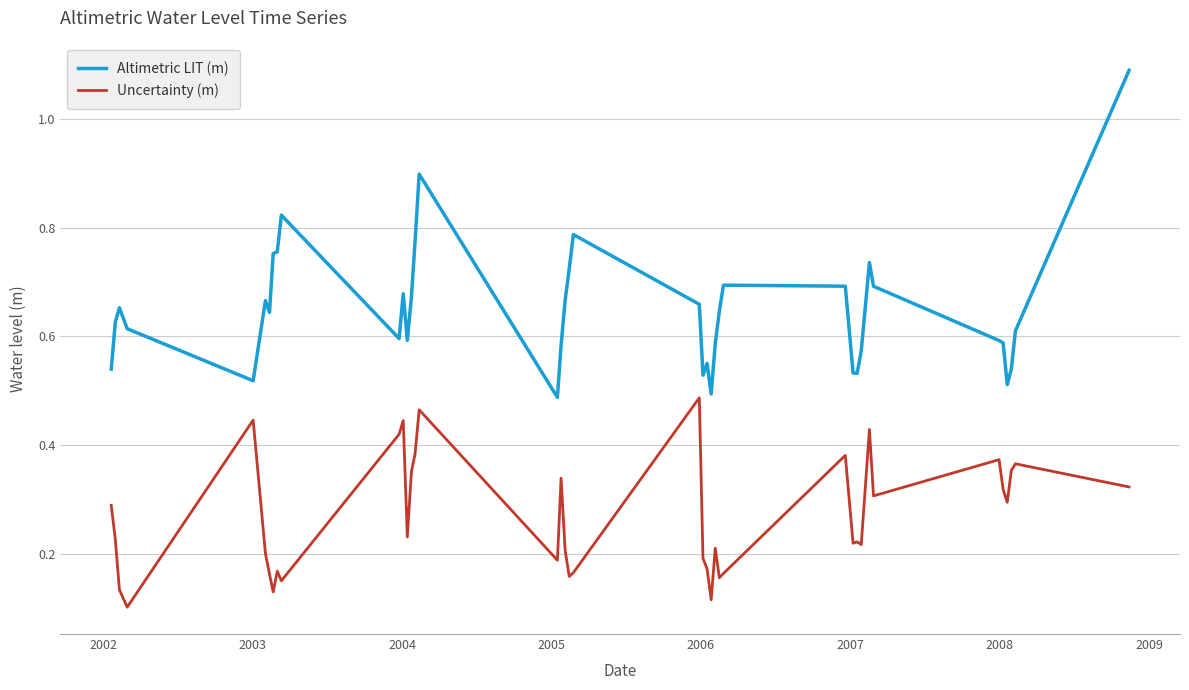

What is the sum of all Altimetric LIT (m) values?

25.9